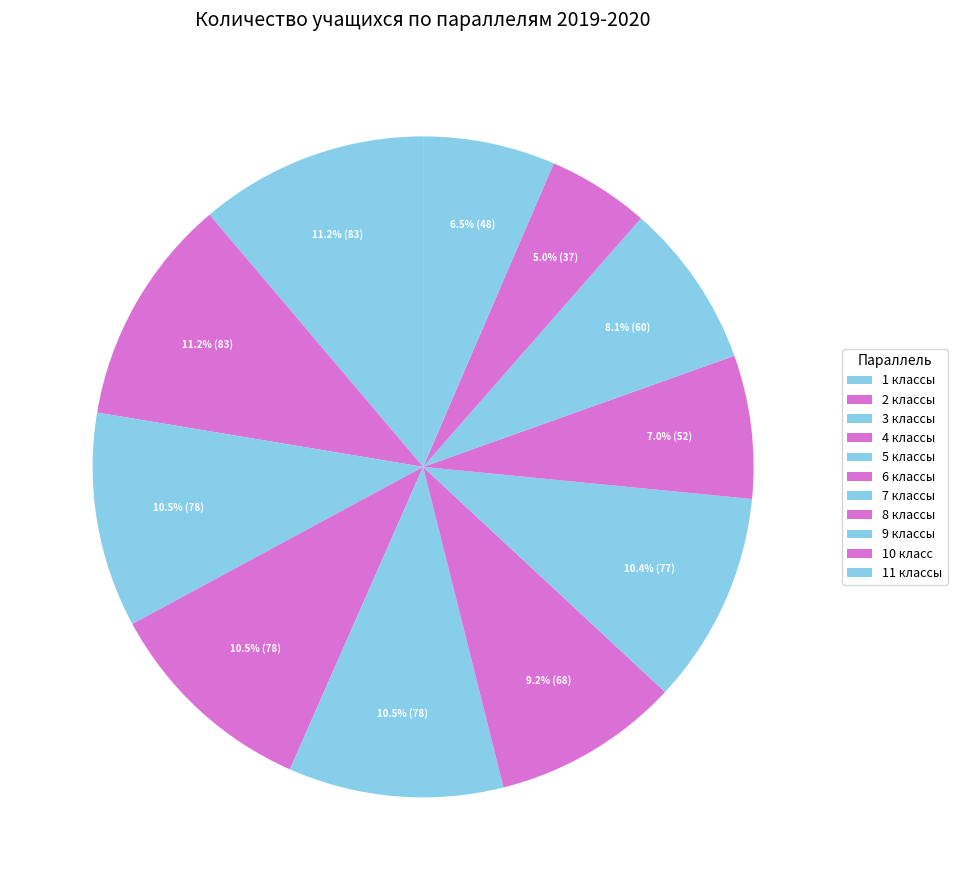

To the nearest percent, what is the average slice percentage?

9%